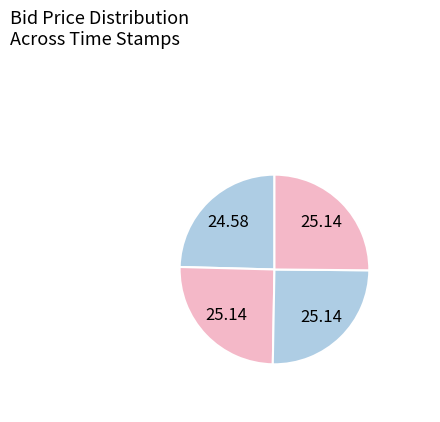

Is there a majority slice in this chart?

No